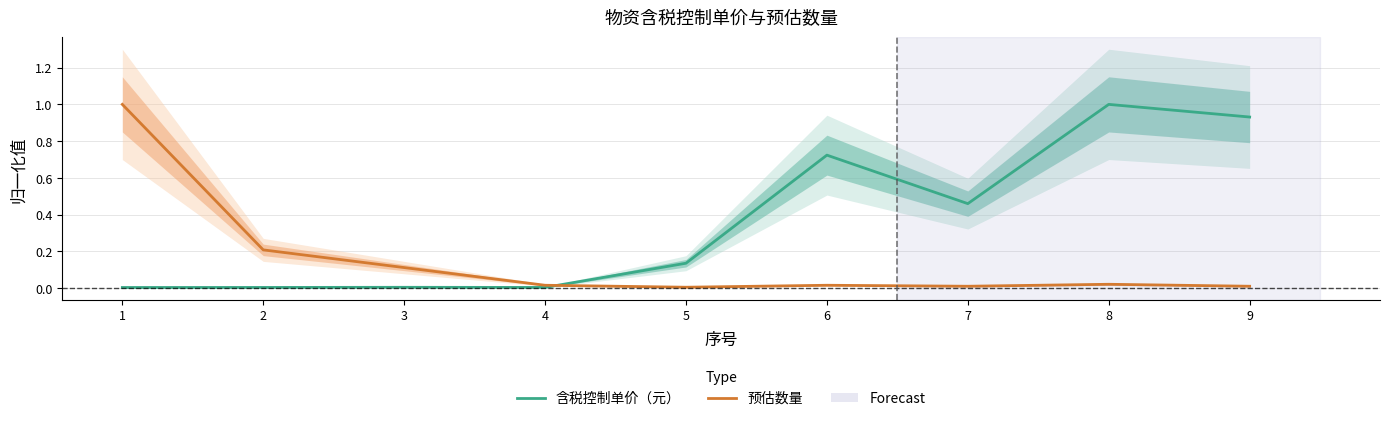

Where is 含税控制单价（元） nearest to the value 0?

1